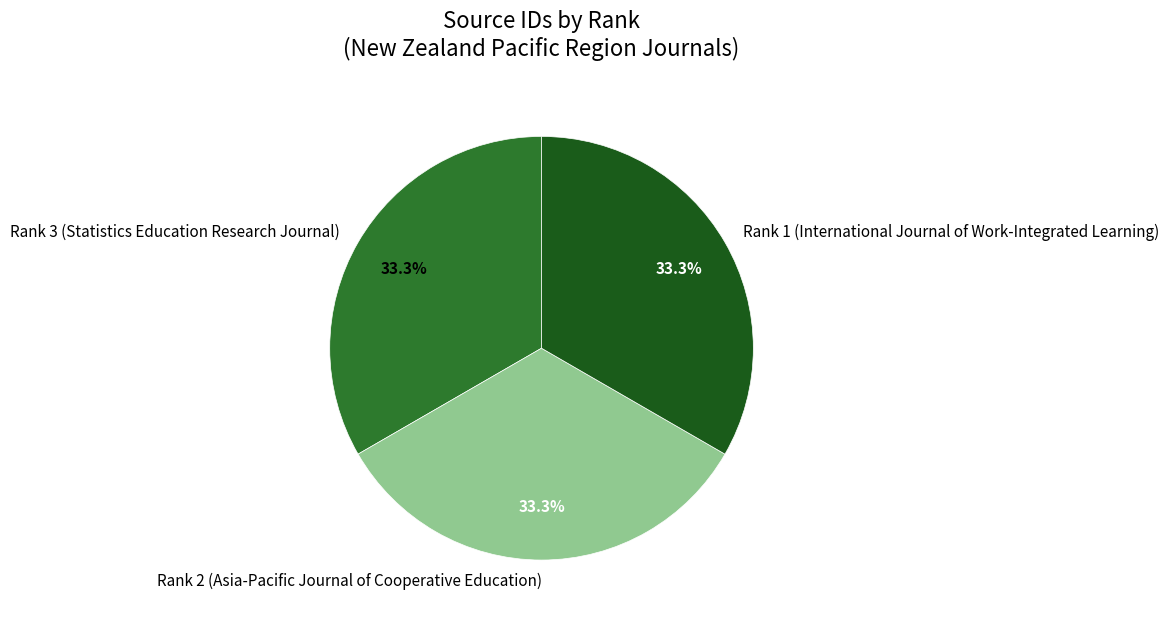

Does any single category account for the majority?

No